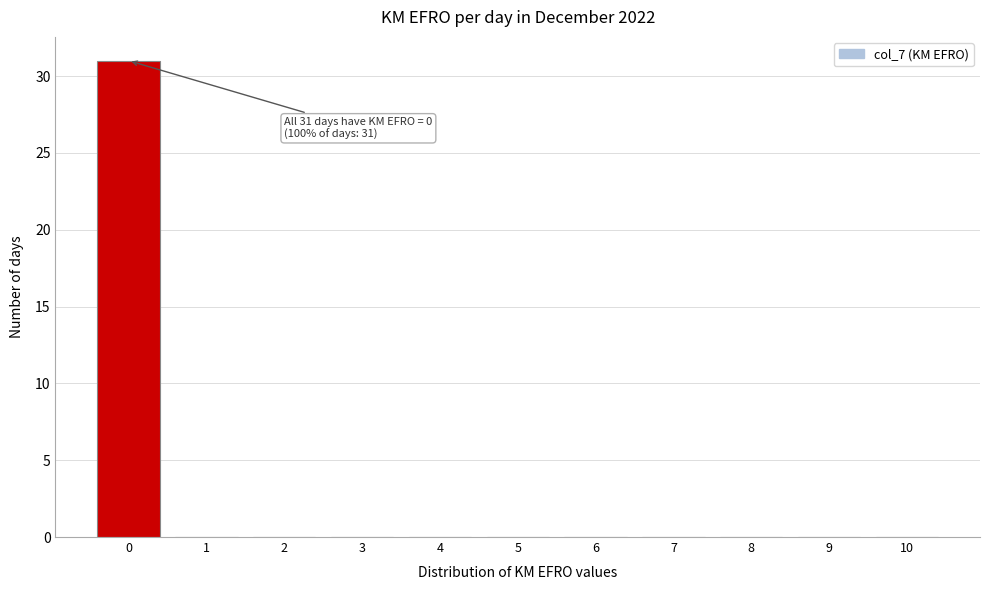

Reading right to left, transcribe all the data shown in this chart.

10=0	9=0	8=0	7=0	6=0	5=0	4=0	3=0	2=0	1=0	0=31